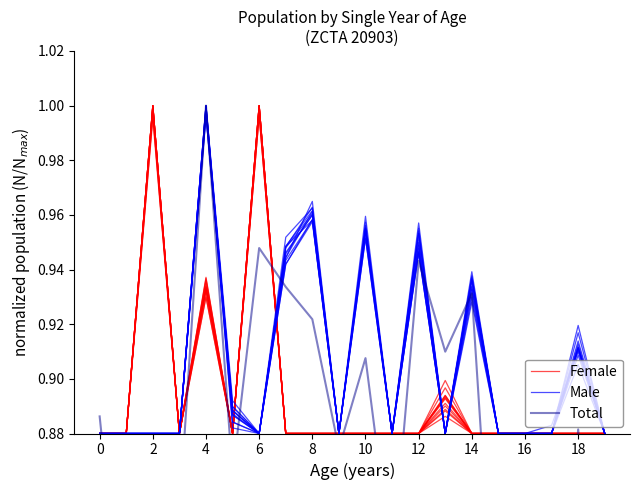

Which series has the widest spread of values?

Total